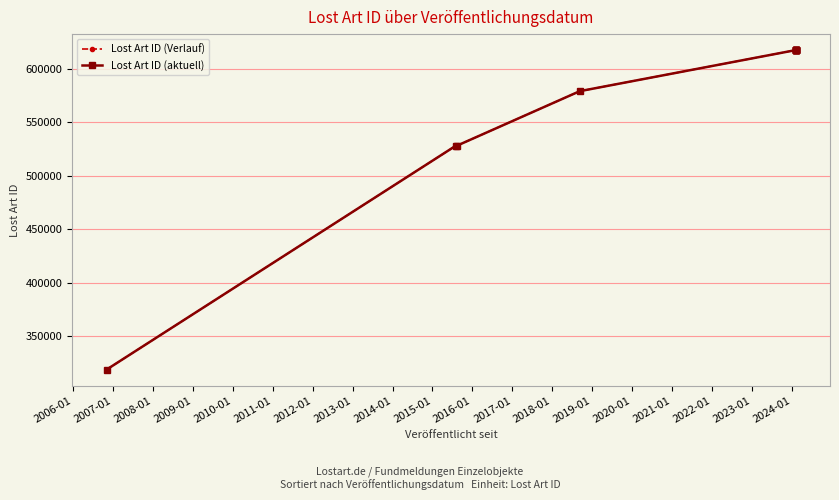

What is the average value of the Lost Art ID (Verlauf) series?

577941